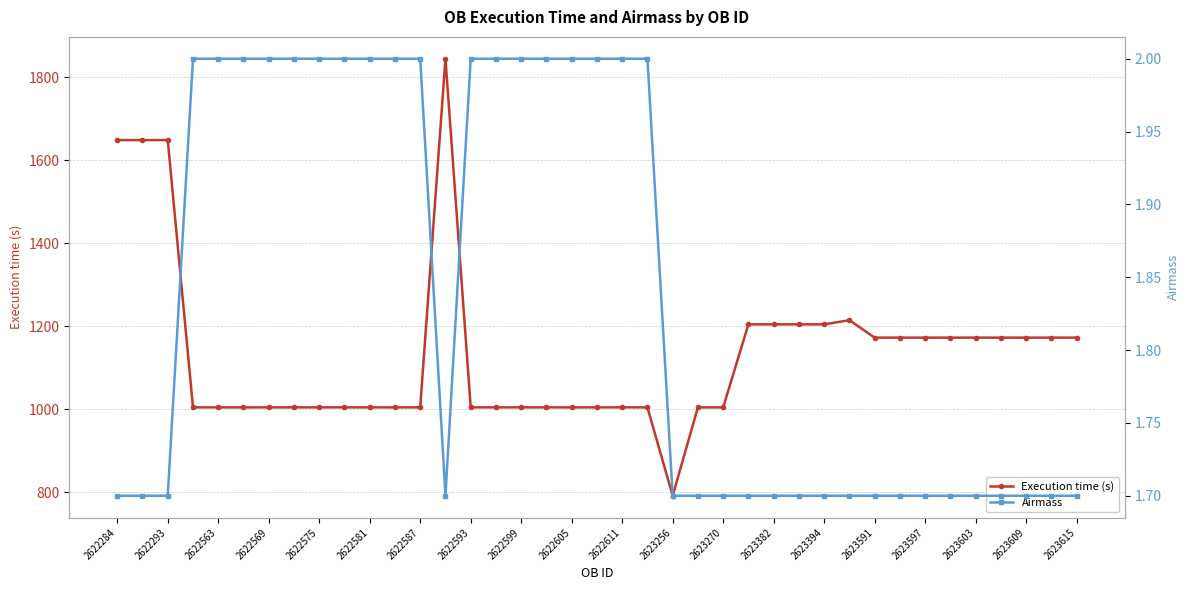

Which series has the widest spread of values?

Execution time (s)